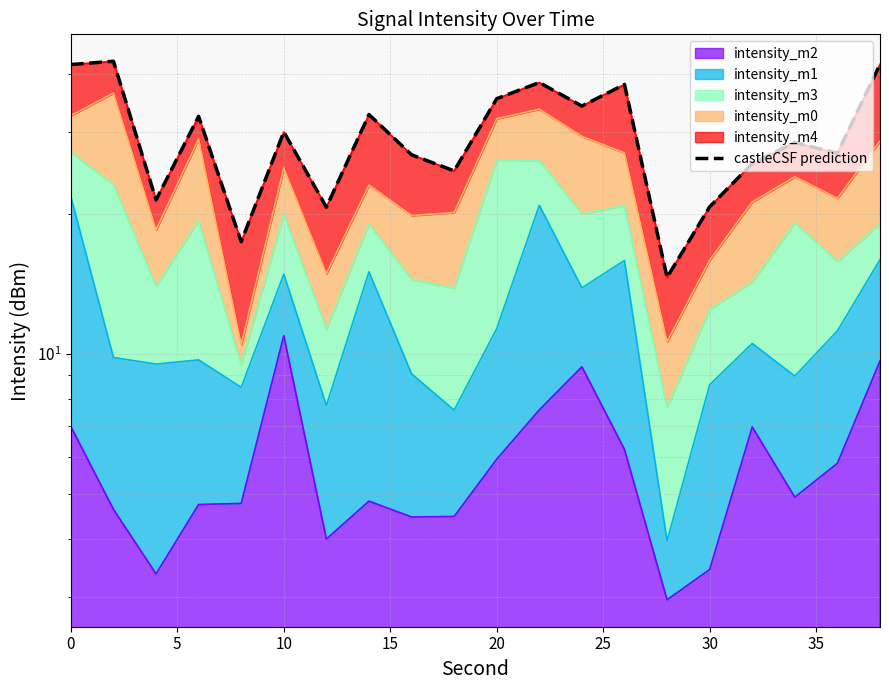

What is the greatest value displayed?

42.6